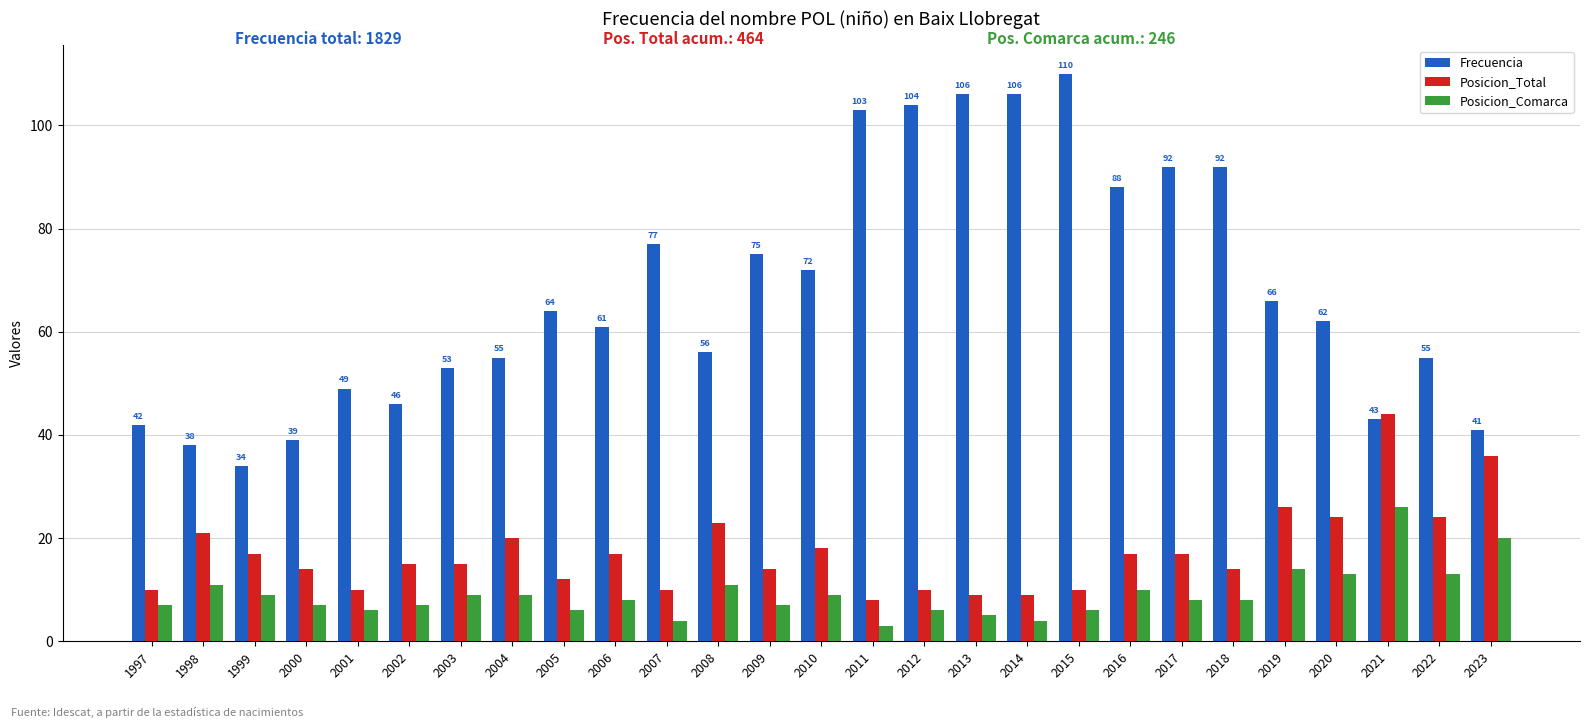

At how many categories does at least one series exceed 37?

26